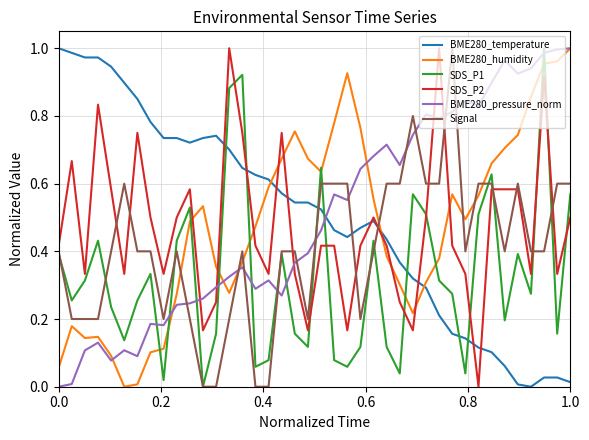

True or false: BME280_humidity and SDS_P2 intersect in this chart.

True